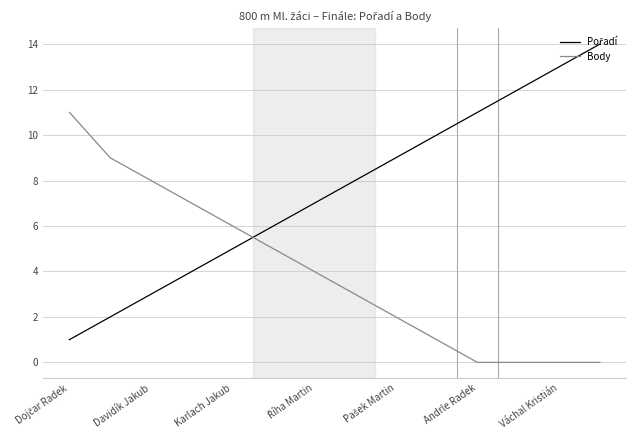

What is the difference between the maximum and minimum values in the Body series?

11